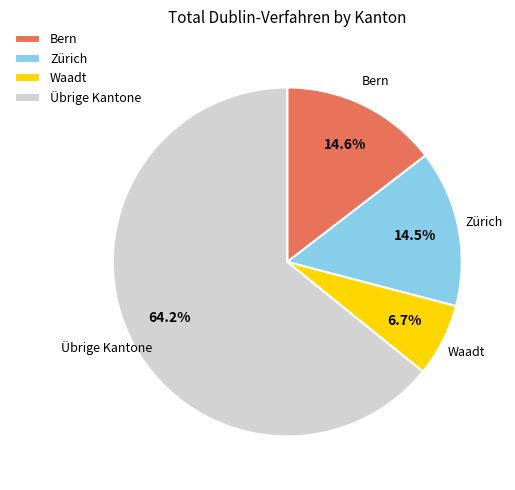

Which category has the biggest portion of the pie?

Übrige Kantone